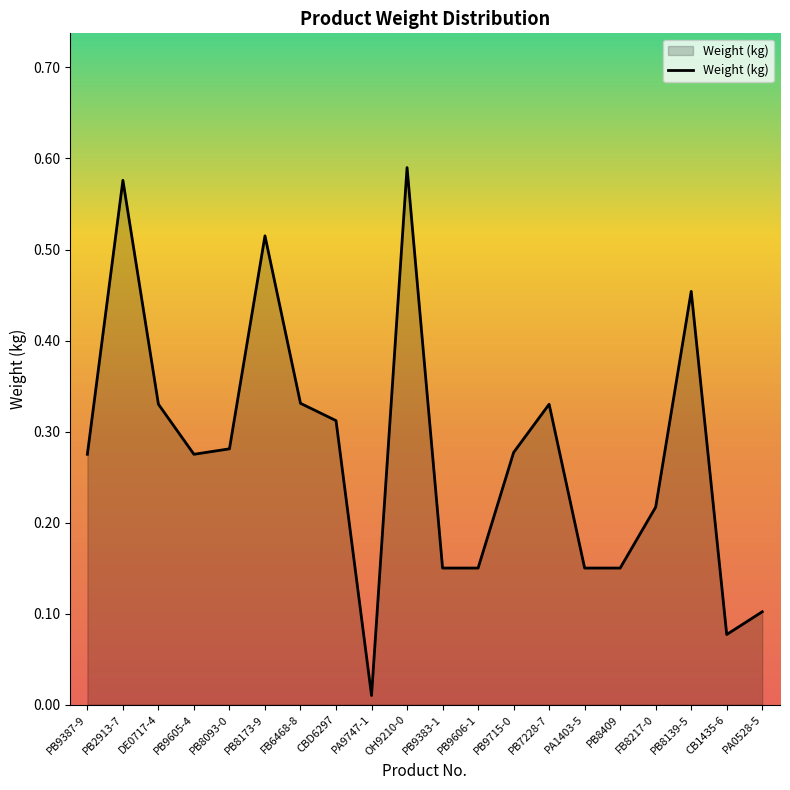

Is it true that the value at PB8173-9 is 0.7?

False